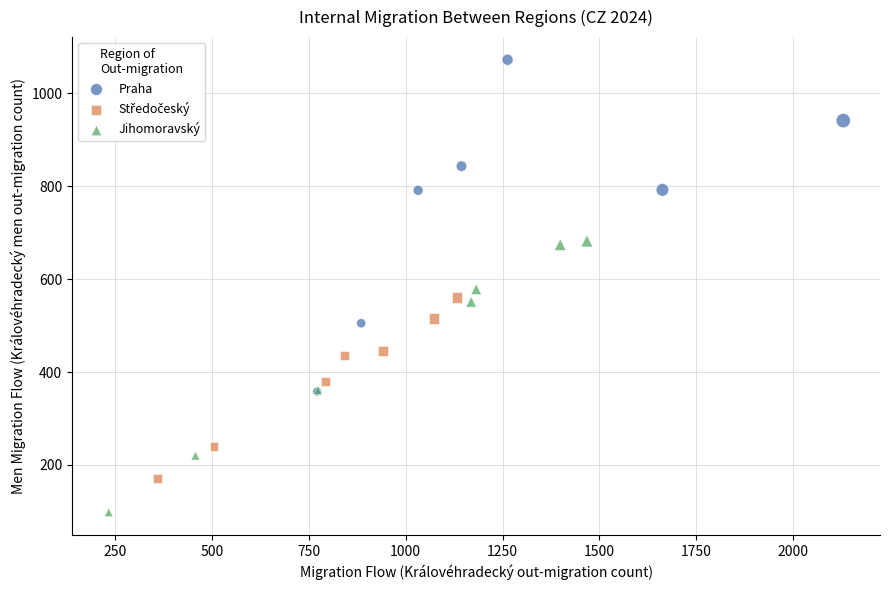

Which series contains the highest Y value?

Praha